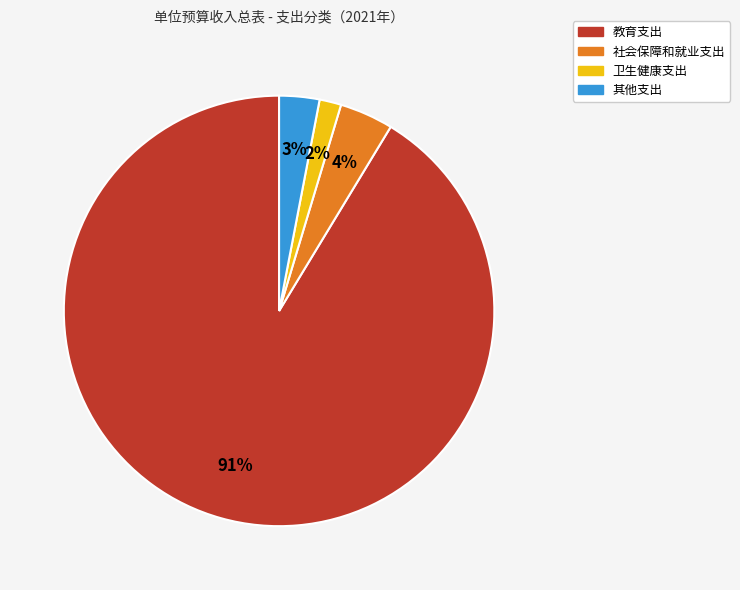

Rank the categories by value from highest to lowest.

教育支出, 社会保障和就业支出, 其他支出, 卫生健康支出